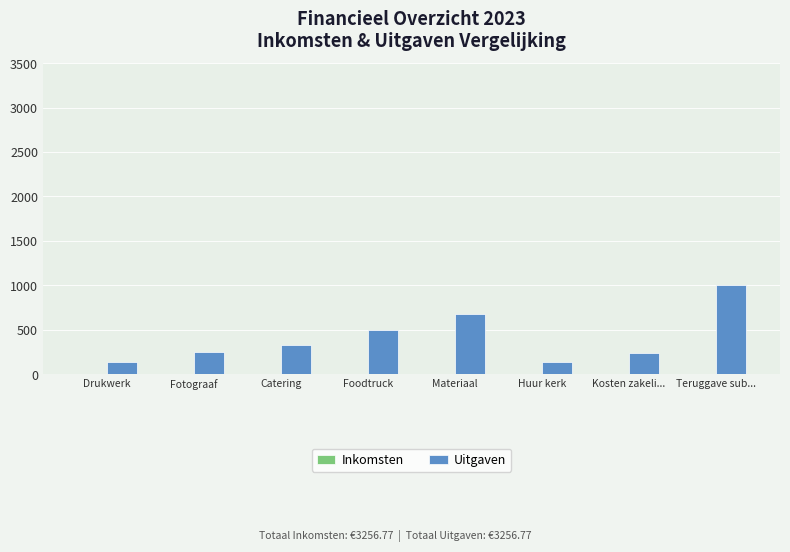

Which label corresponds to the largest value in the chart?

Teruggave sub...